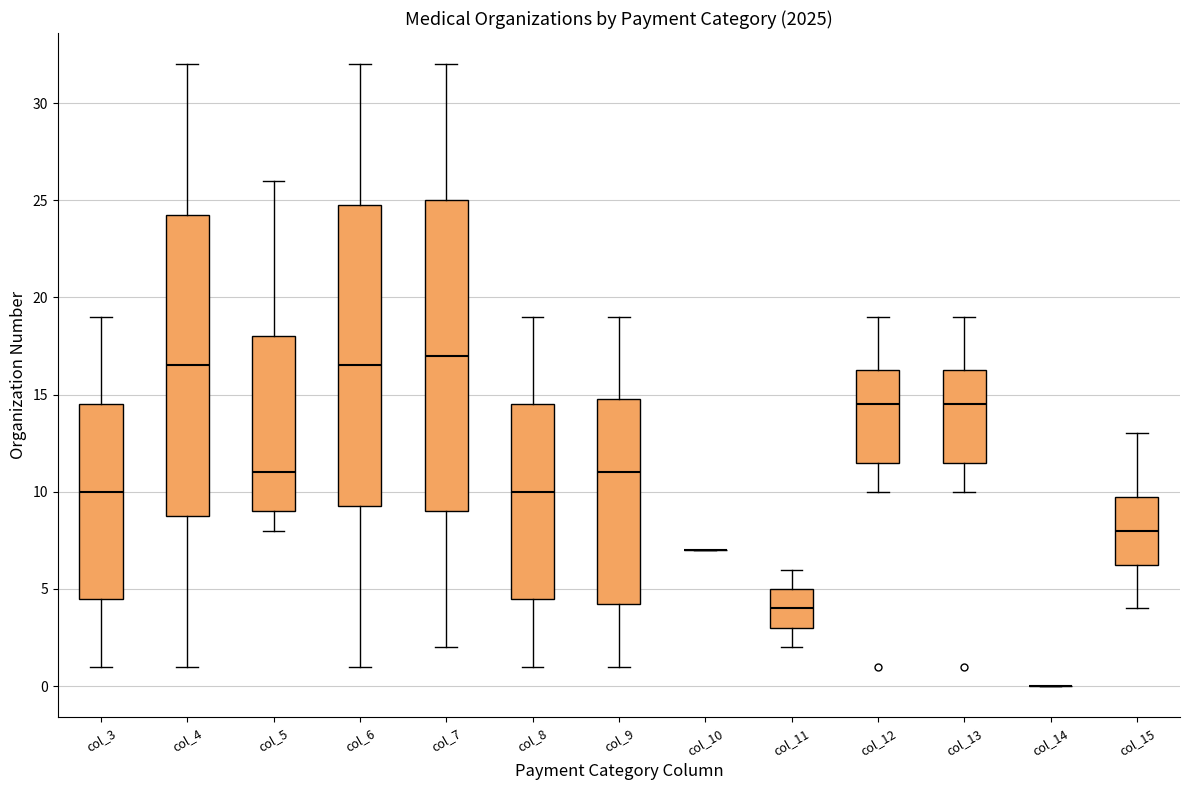

Reading left to right, read every box against the y-axis: the position of its median line, the range the box covers, and the ends of its whiskers. The values are not printed on the chart, so give them approximately, as read against the axis.

col_3: median 10.0, box 4.5 to 14.5, whiskers 1.0 to 19.0
col_4: median 16.5, box 9.0 to 24.5, whiskers 1.0 to 32.0
col_5: median 11.0, box 9.0 to 18.0, whiskers 8.0 to 26.0
col_6: median 16.5, box 9.5 to 25.0, whiskers 1.0 to 32.0
col_7: median 17.0, box 9.0 to 25.0, whiskers 2.0 to 32.0
col_8: median 10.0, box 4.5 to 14.5, whiskers 1.0 to 19.0
col_9: median 11.0, box 4.5 to 15.0, whiskers 1.0 to 19.0
col_10: box collapsed to a line at 7.0, whiskers 7.0 to 7.0
col_11: median 4.0, box 3.0 to 5.0, whiskers 2.0 to 6.0
col_12: median 14.5, box 11.5 to 16.5, whiskers 10.0 to 19.0
col_13: median 14.5, box 11.5 to 16.5, whiskers 10.0 to 19.0
col_14: box collapsed to a line at 0.0, whiskers 0.0 to 0.0
col_15: median 8.0, box 6.5 to 10.0, whiskers 4.0 to 13.0